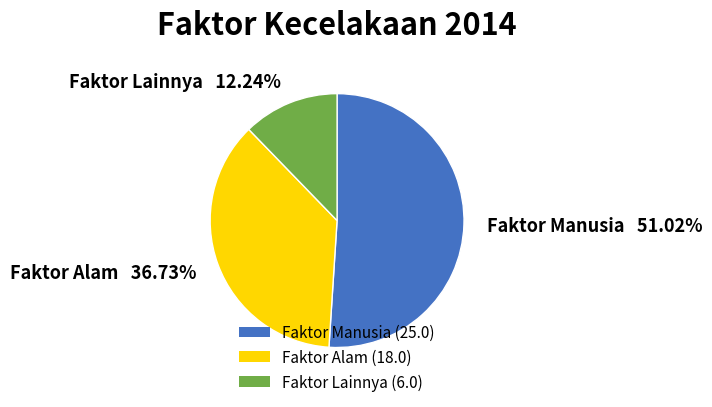

True or false: Faktor Lainnya accounts for 6% of the total.

False